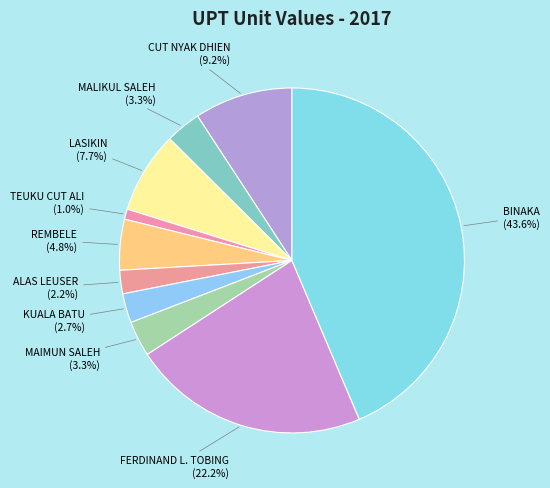

Count the number of slices in the pie.

10